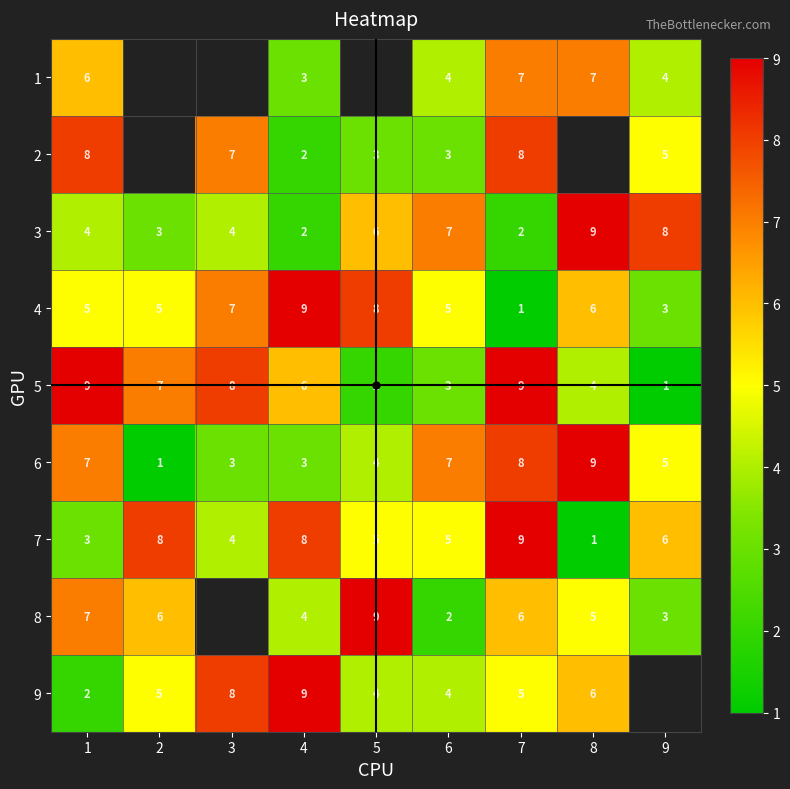

At which category is the sum across all series the highest?

7